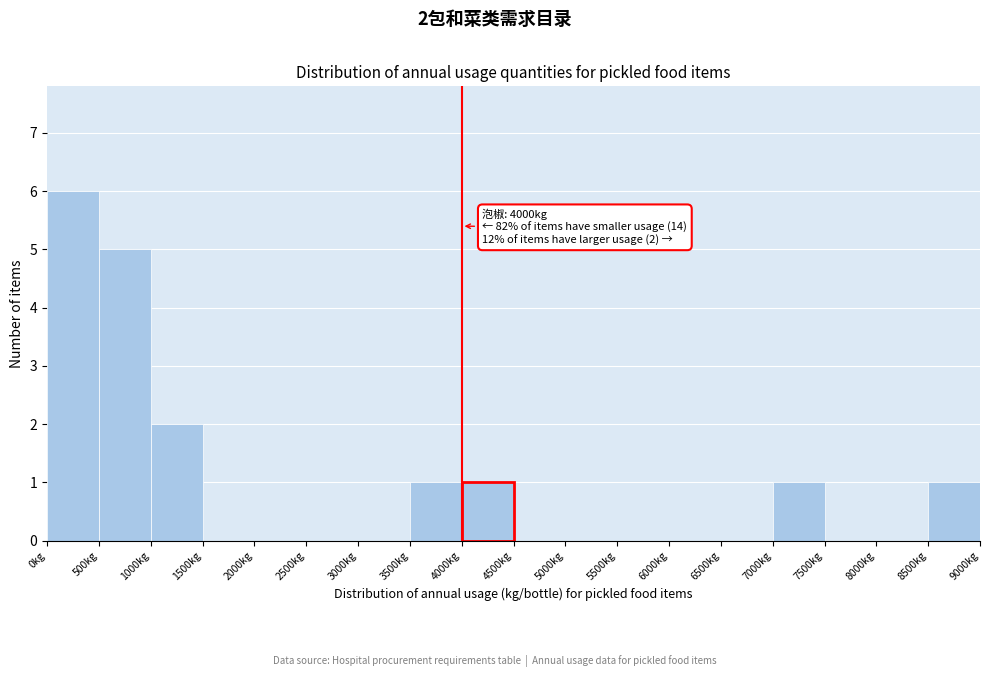

Over which range of the x-axis is the bar tallest?

0 to 500